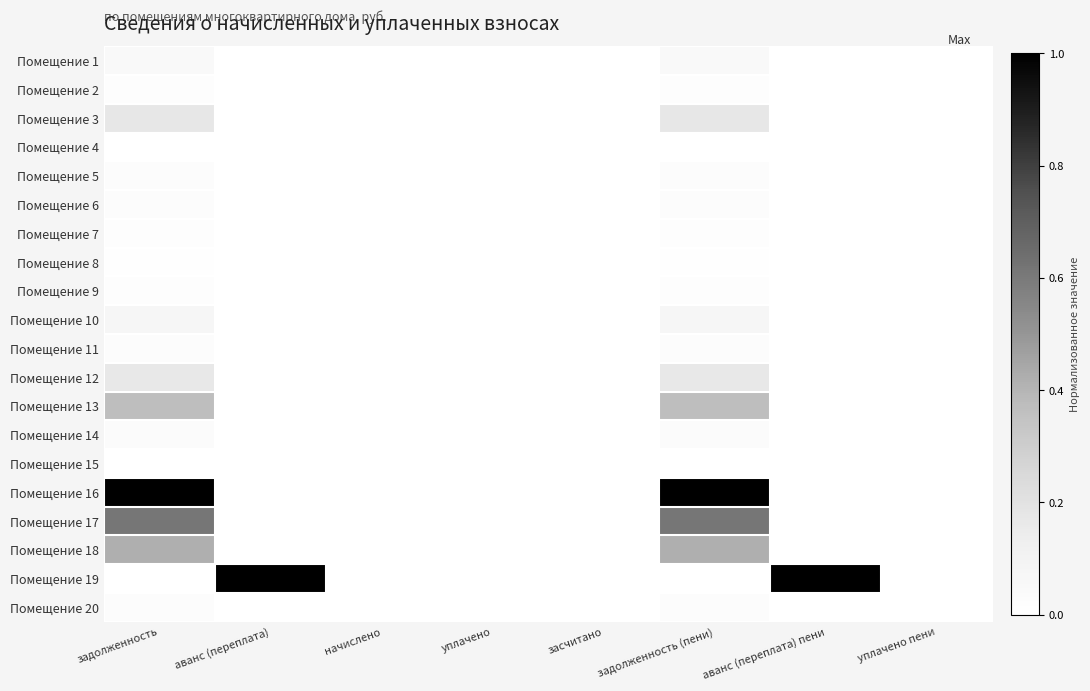

Rank the series by their maximum value, from lowest to highest.

Помещение 4, Помещение 15, Помещение 8, Помещение 2, Помещение 7, Помещение 9, Помещение 20, Помещение 6, Помещение 11, Помещение 5, Помещение 14, Помещение 1, Помещение 10, Помещение 12, Помещение 3, Помещение 13, Помещение 18, Помещение 17, Помещение 16, Помещение 19